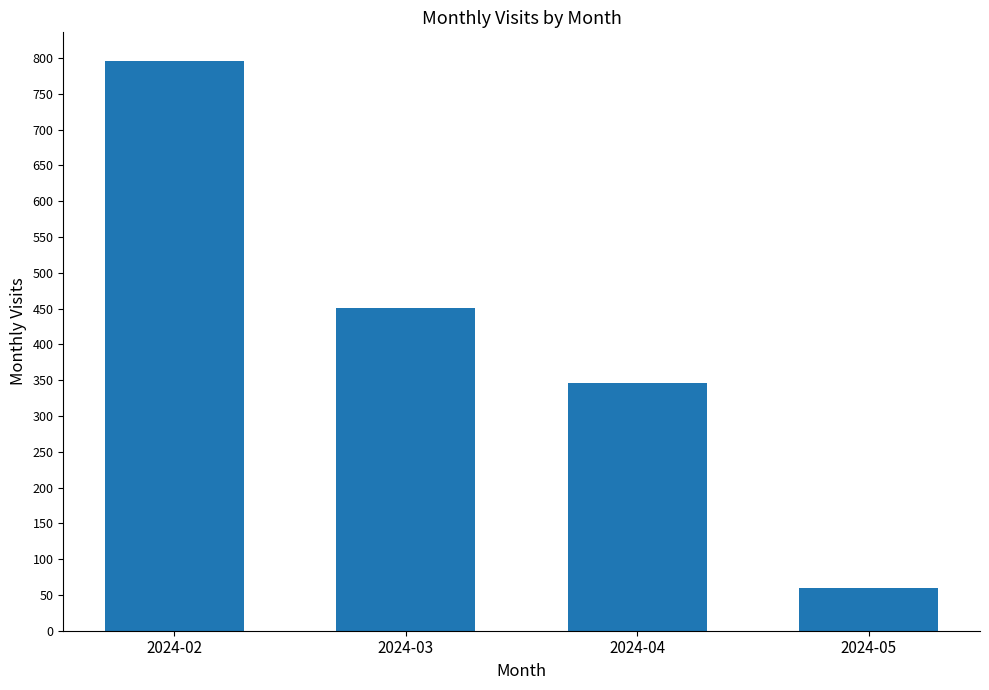

How many bars are there in total?

4